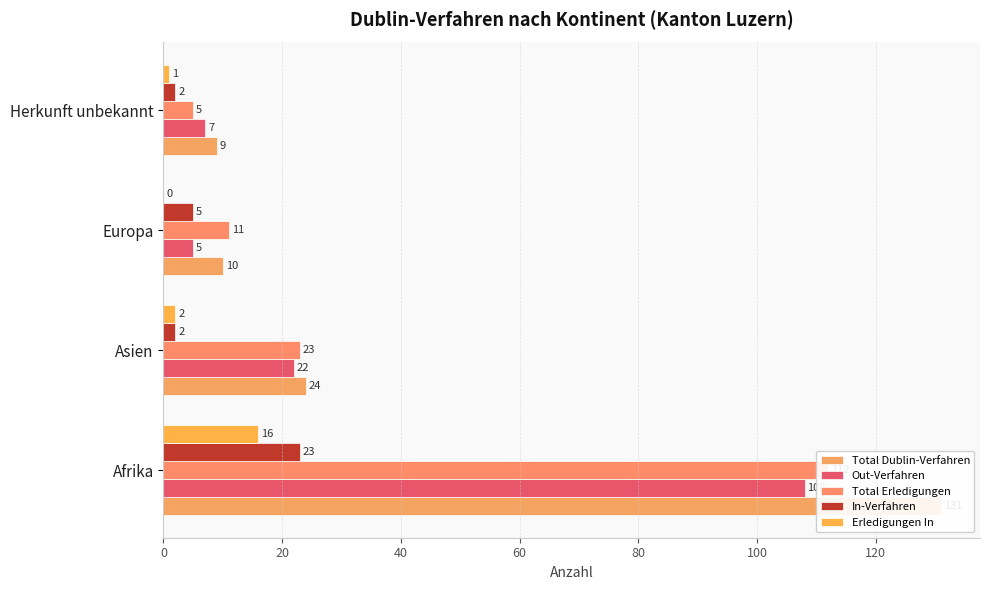

What is the approximate value of Total Dublin-Verfahren at Herkunft unbekannt, to the nearest 5?

10